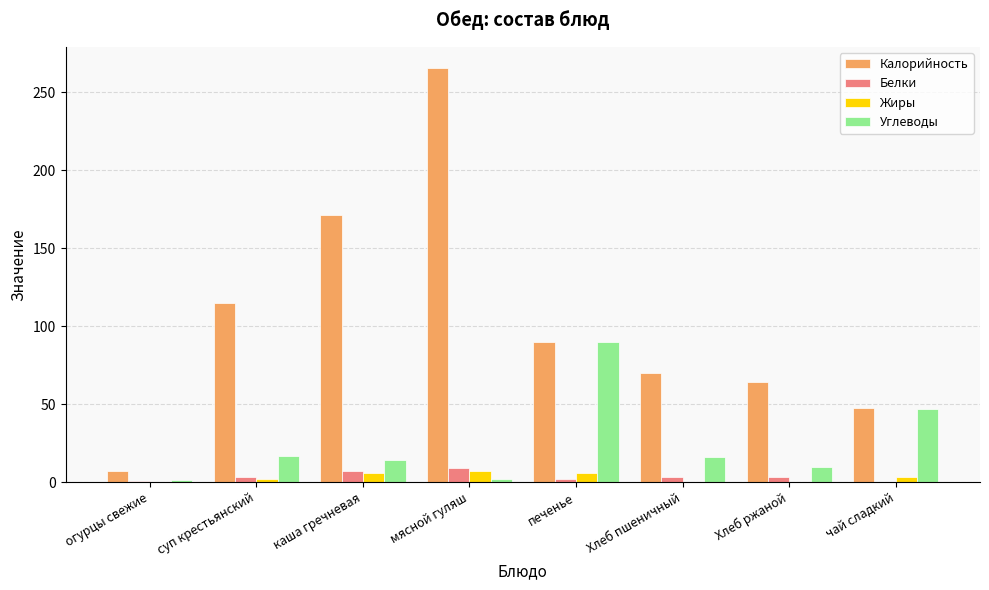

Between огурцы свежие and суп крестьянский, which series saw the biggest shift?

Калорийность